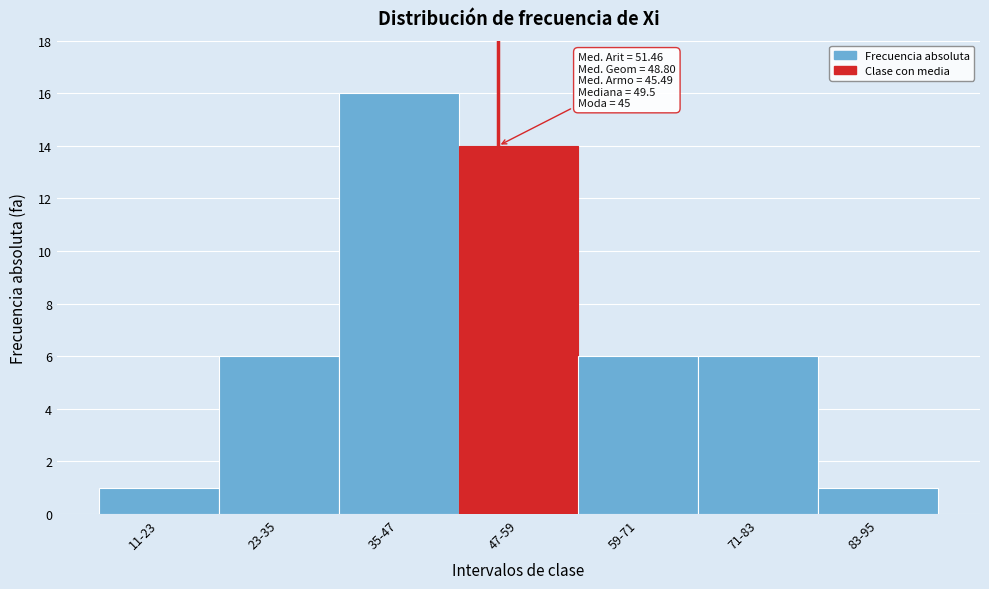

Reading right to left, list all the values displayed in this chart.

83-95=1	71-83=6	59-71=6	47-59=14	35-47=16	23-35=6	11-23=1